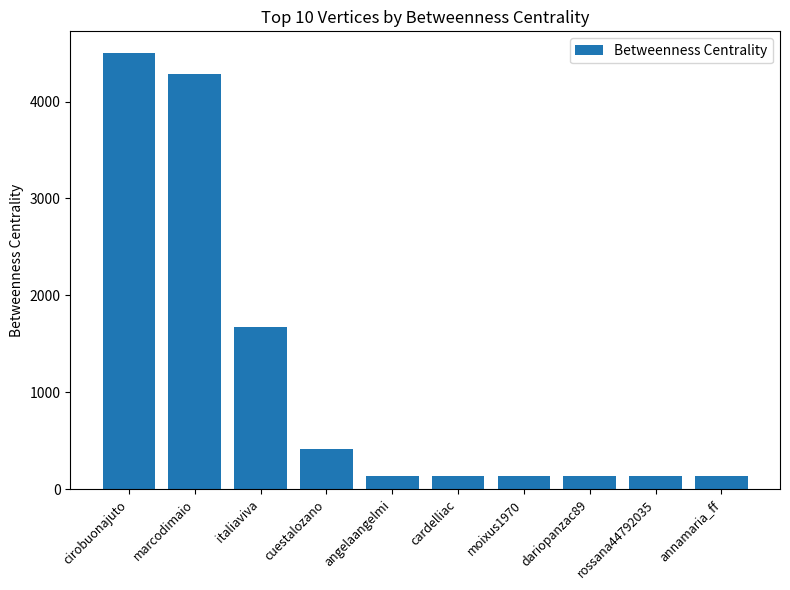

Read the value at annamaria_ff.

137.1